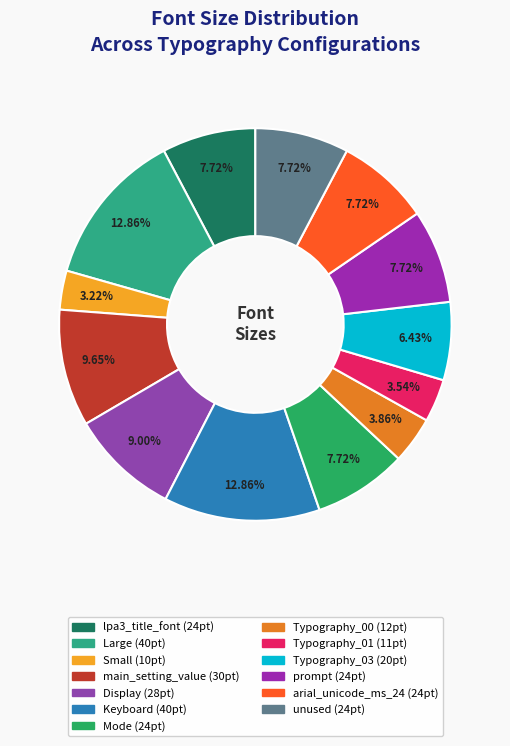

To the nearest percent, what percentage of the pie is Typography_01?

4%